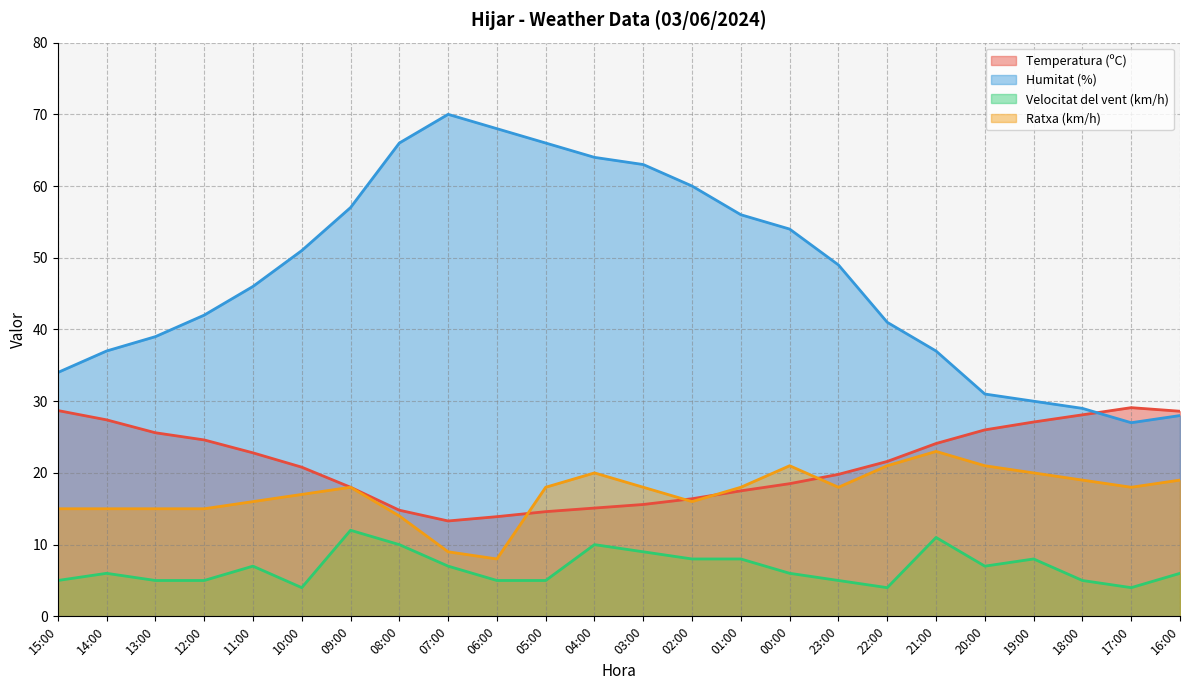

What are all the series names shown in the legend?

Temperatura (ºC), Humitat (%), Velocitat del vent (km/h), Ratxa (km/h)